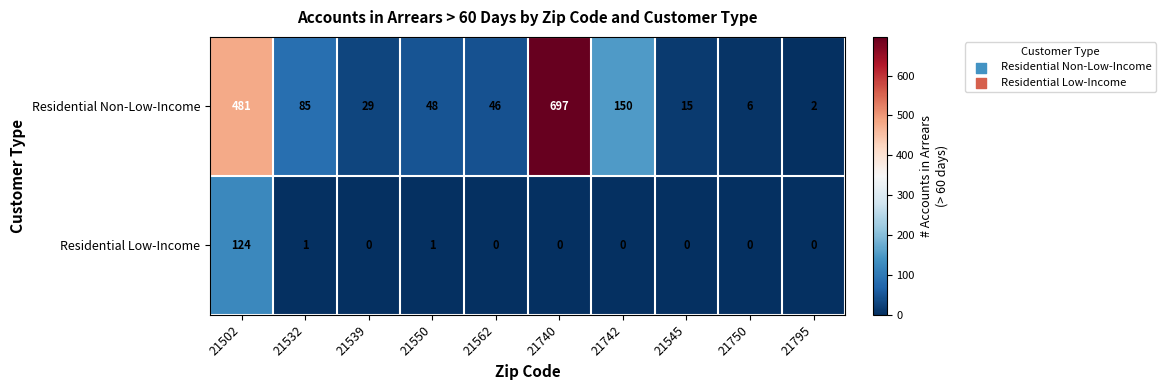

Which series has the largest total across all categories?

Residential Non-Low-Income